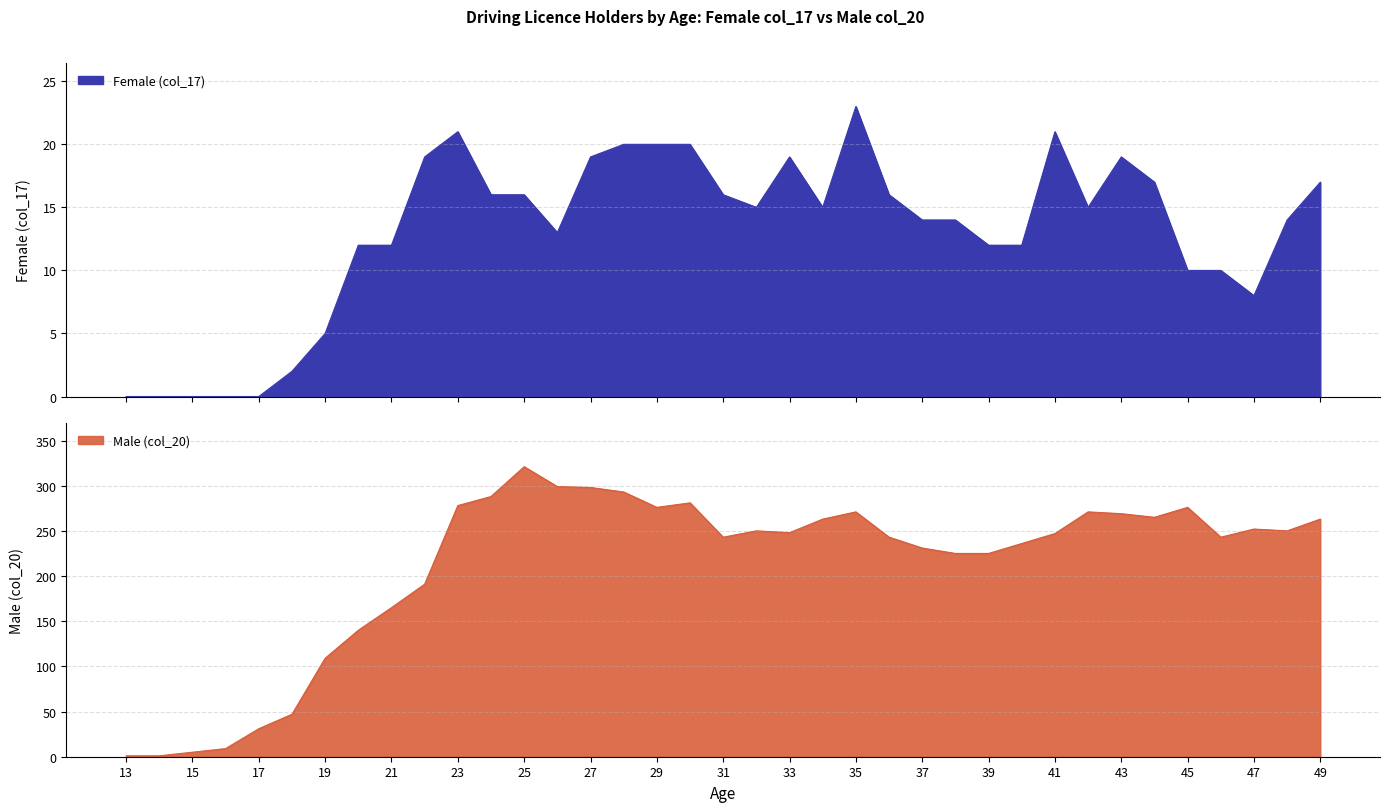

Reading left to right, what are all the values shown in this chart?

Female (col_17): 13=0	14=0	15=0	16=0	17=0	18=2	19=5	20=12	21=12	22=19	23=21	24=16	25=16	26=13	27=19	28=20	29=20	30=20	31=16	32=15	33=19	34=15	35=23	36=16	37=14	38=14	39=12	40=12	41=21	42=15	43=19	44=17	45=10	46=10	47=8	48=14	49=17
Male (col_20): 13=1	14=1	15=5	16=9	17=31	18=47	19=109	20=140	21=165	22=191	23=278	24=288	25=321	26=299	27=298	28=293	29=276	30=281	31=243	32=250	33=248	34=263	35=271	36=243	37=231	38=225	39=225	40=236	41=247	42=271	43=269	44=265	45=276	46=243	47=252	48=250	49=263